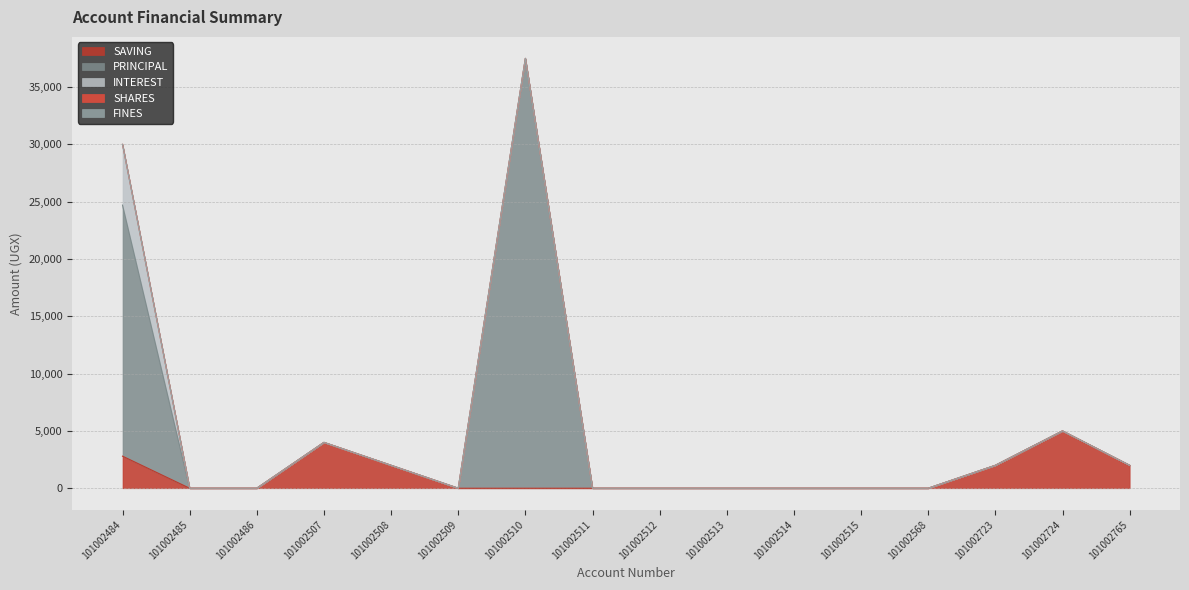

Which series changed the most between 101002486 and 101002515?

SAVING